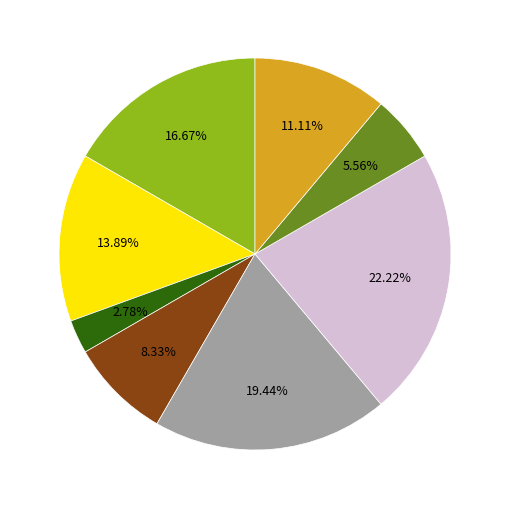

Does any single category account for the majority?

No